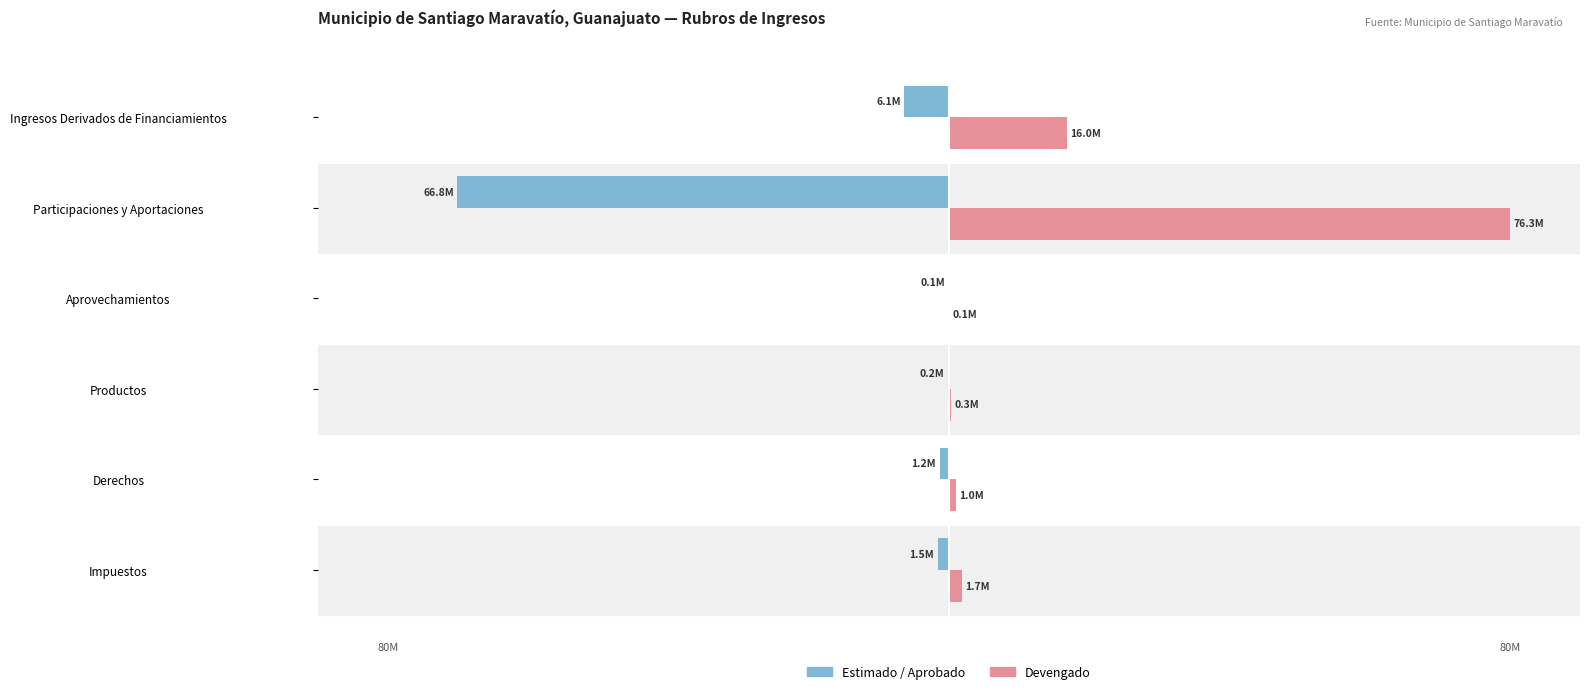

Which label corresponds to the largest value in the chart?

Participaciones y Aportaciones